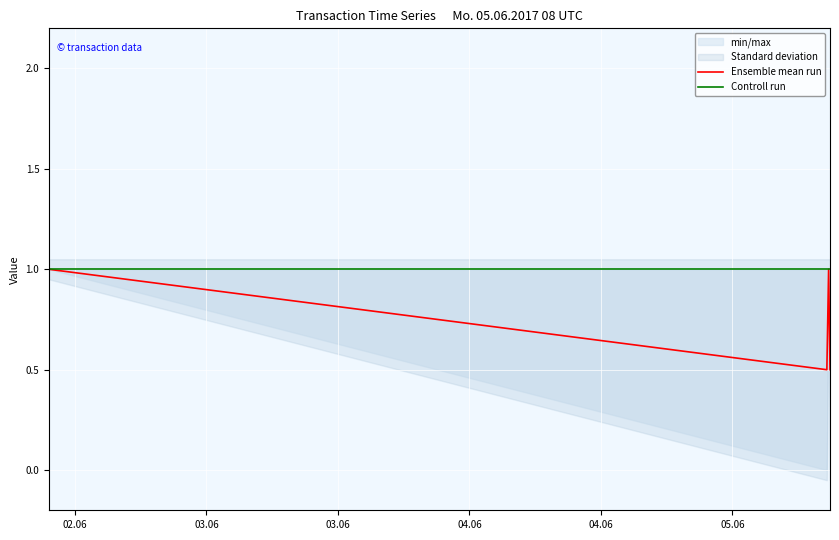

What is the minimum value for Controll run?

1.0